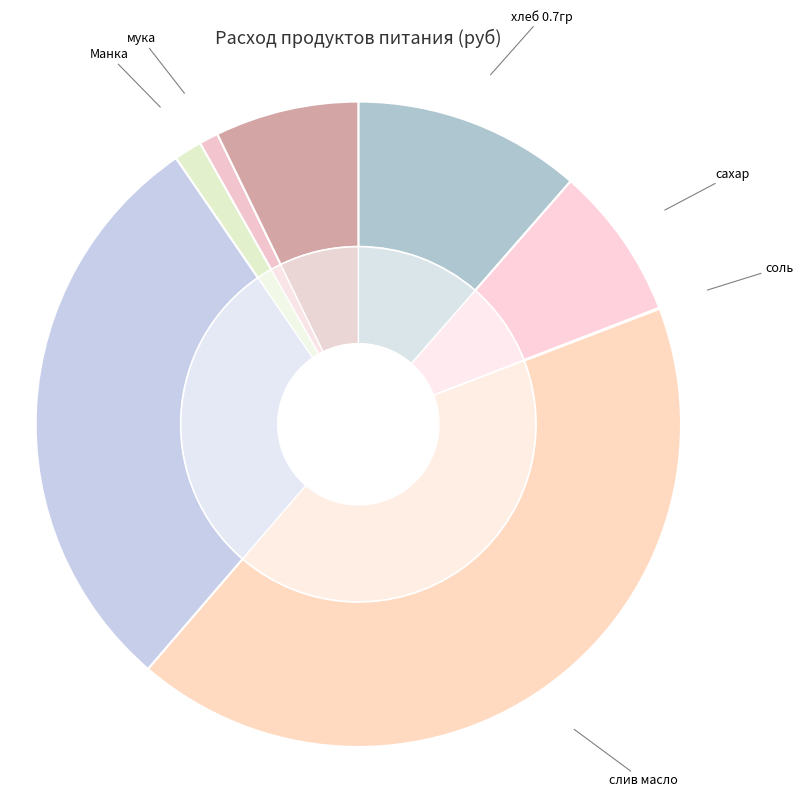

To the nearest percent, what is the average slice percentage?

13%